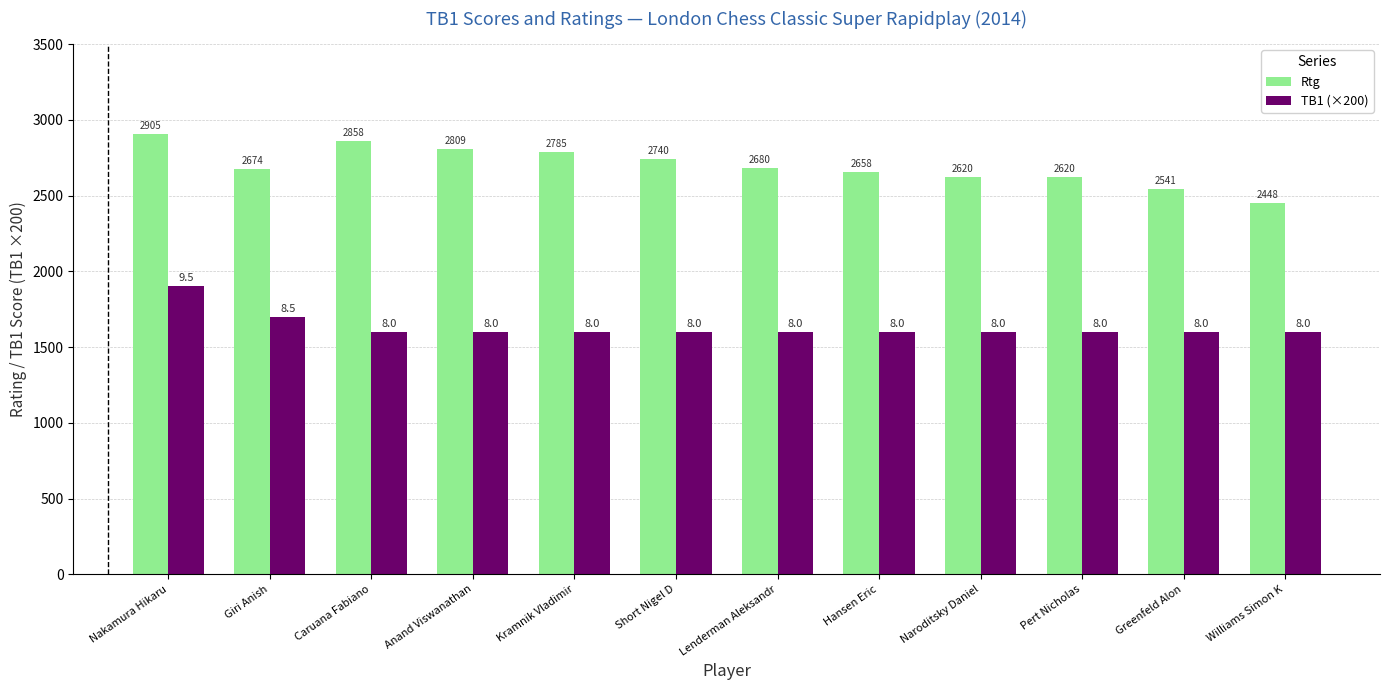

What are all the series names shown in the legend?

Rtg, TB1 (×200)